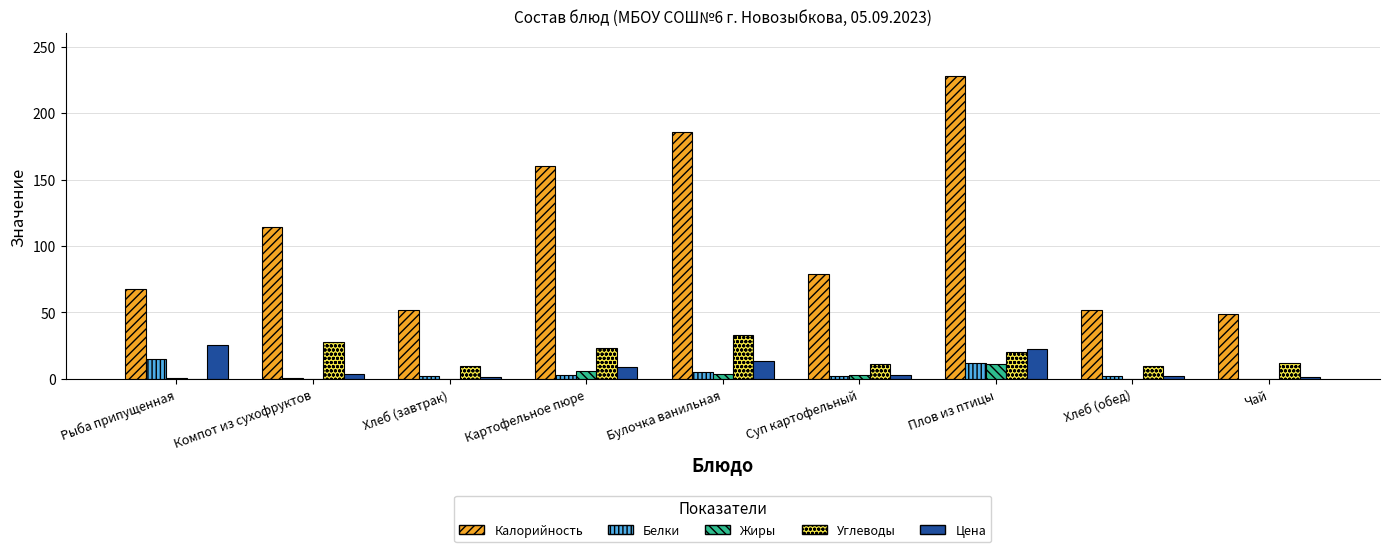

True or false: Калорийность has a value of 160.0 at Картофельное пюре.

True